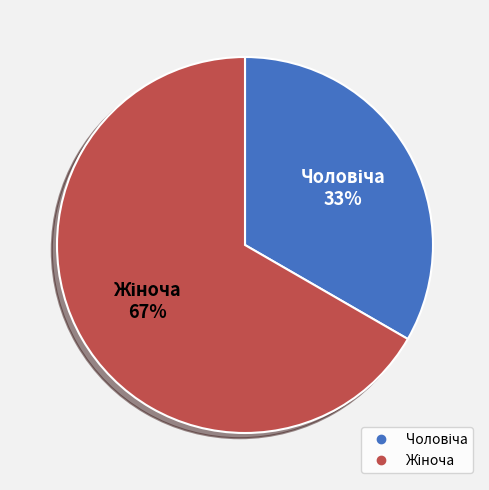

Is there a majority slice in this chart?

Yes